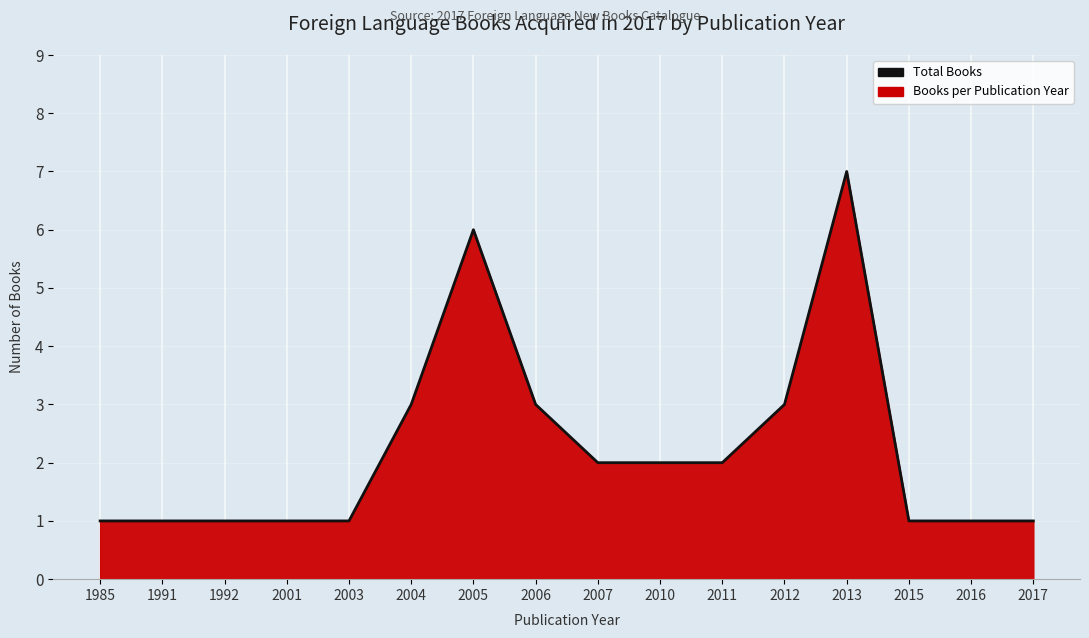

Rank the categories by value from highest to lowest.

2013, 2005, 2004, 2006, 2012, 2007, 2010, 2011, 1985, 1991, 1992, 2001, 2003, 2015, 2016, 2017